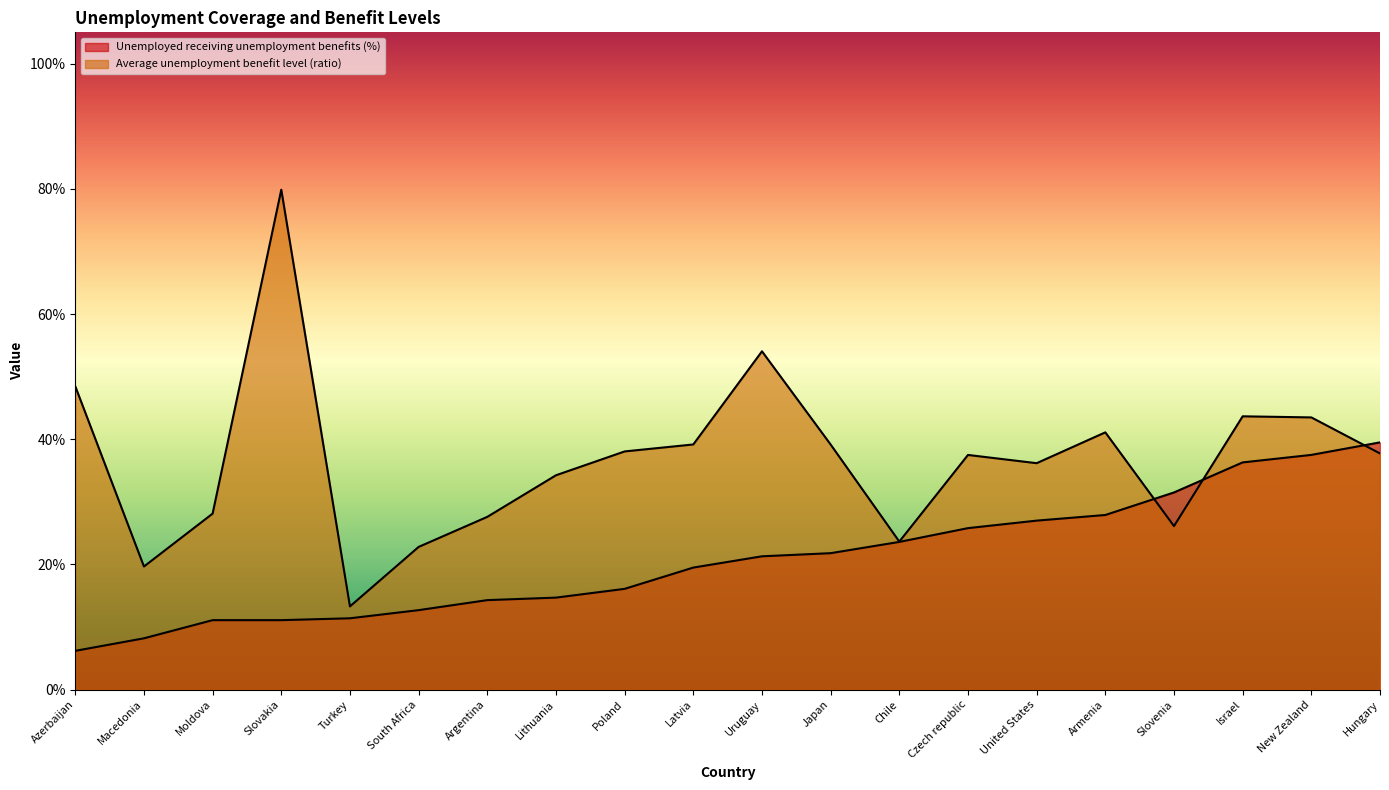

At which label does Average unemployment benefit level (ratio) reach its minimum?

Turkey